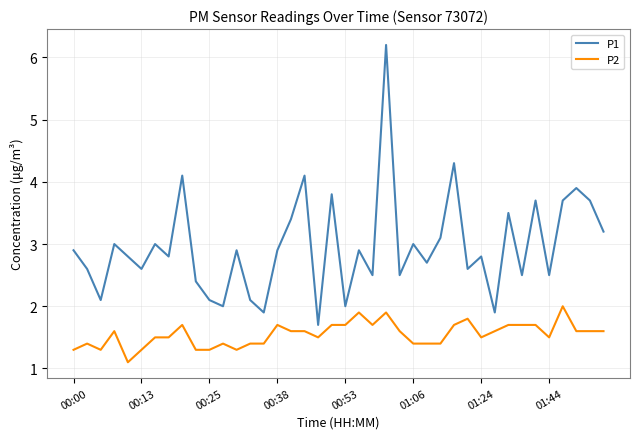

What is the greatest value displayed?

6.2